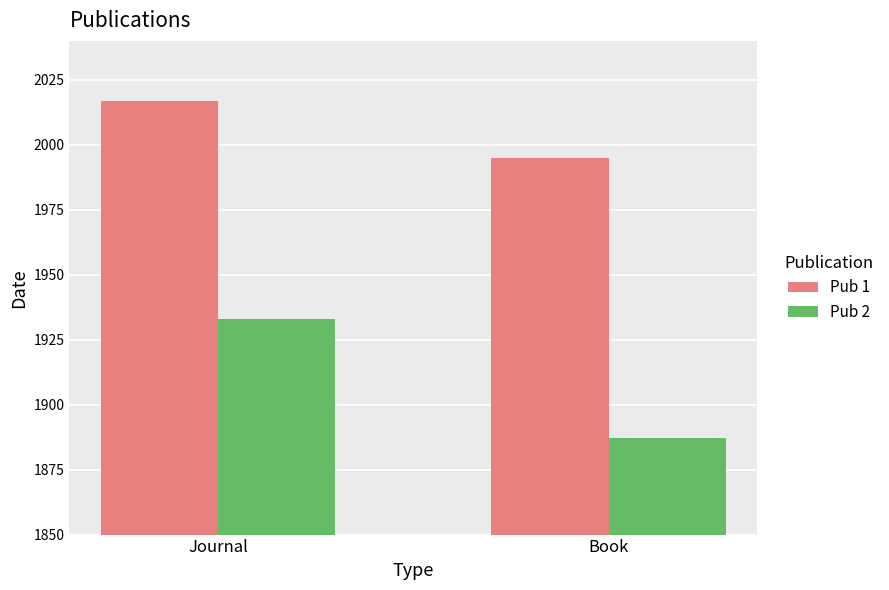

Which series changed the most between Journal and Book?

Pub 2